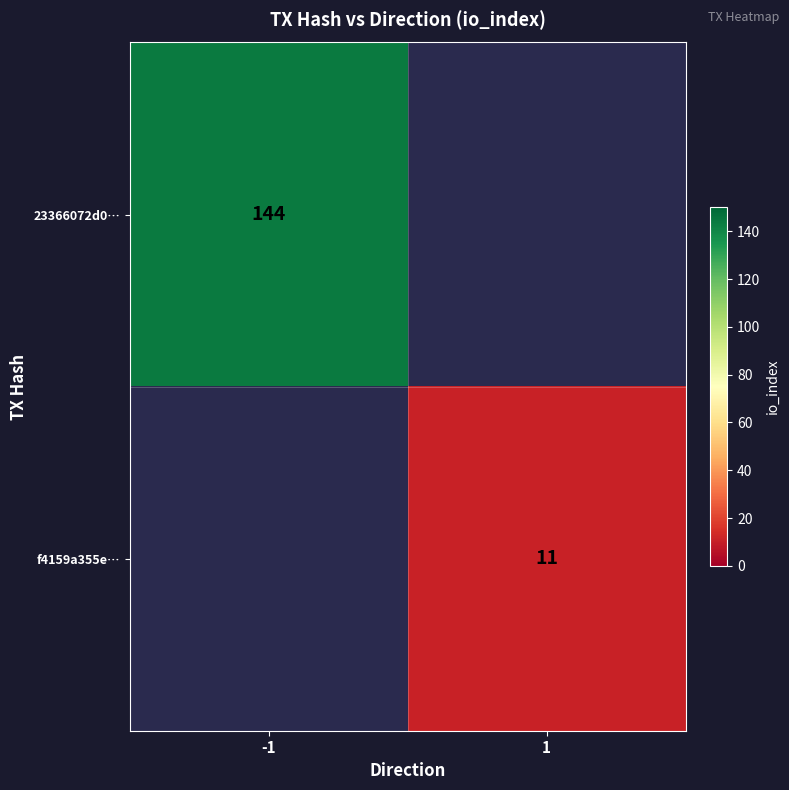

Is it true that 23366072d0… equals 144 at -1?

True